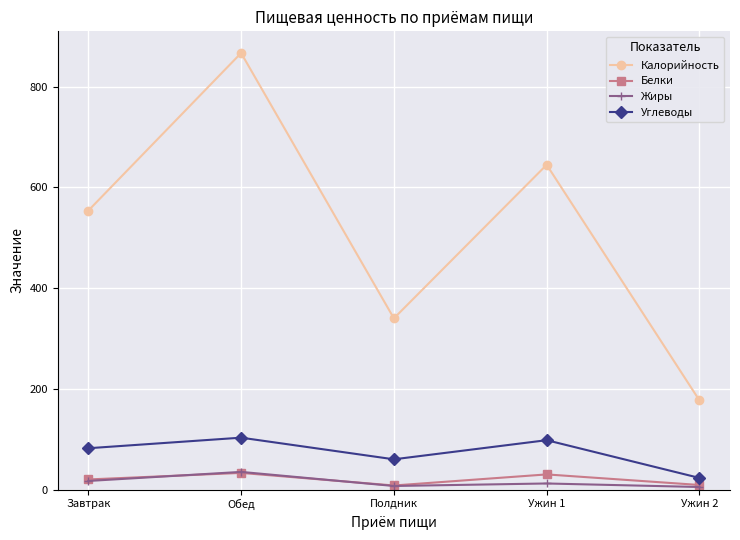

The Белки series shows 8 at Полдник. True or false?

True